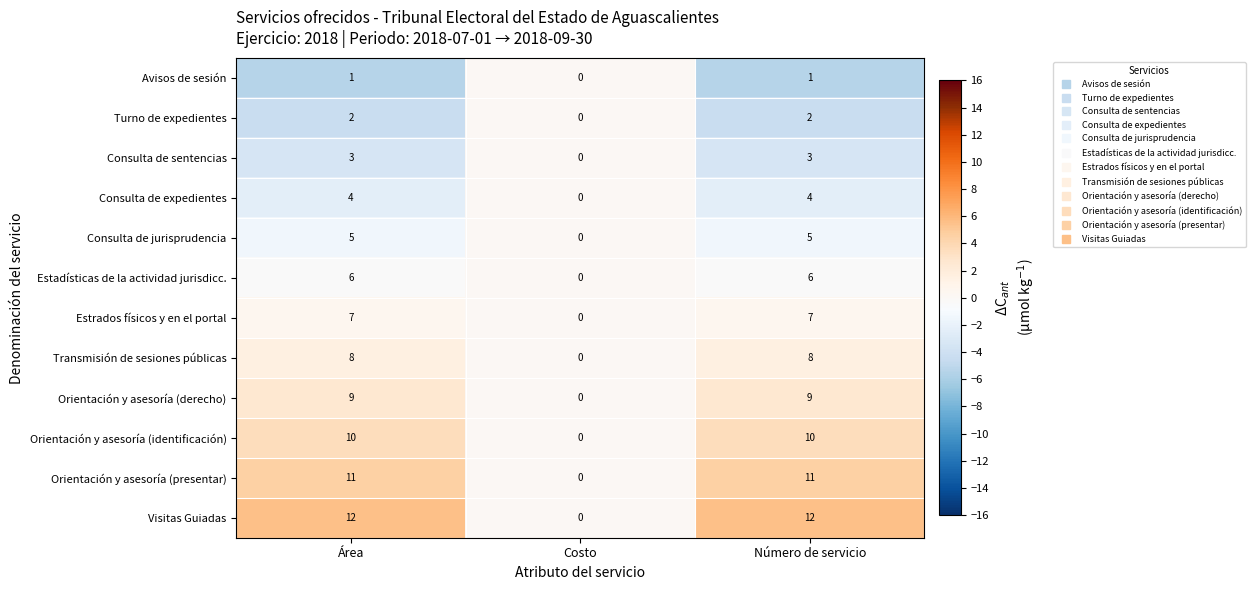

The Visitas Guiadas series shows 4 at Número de servicio. True or false?

False